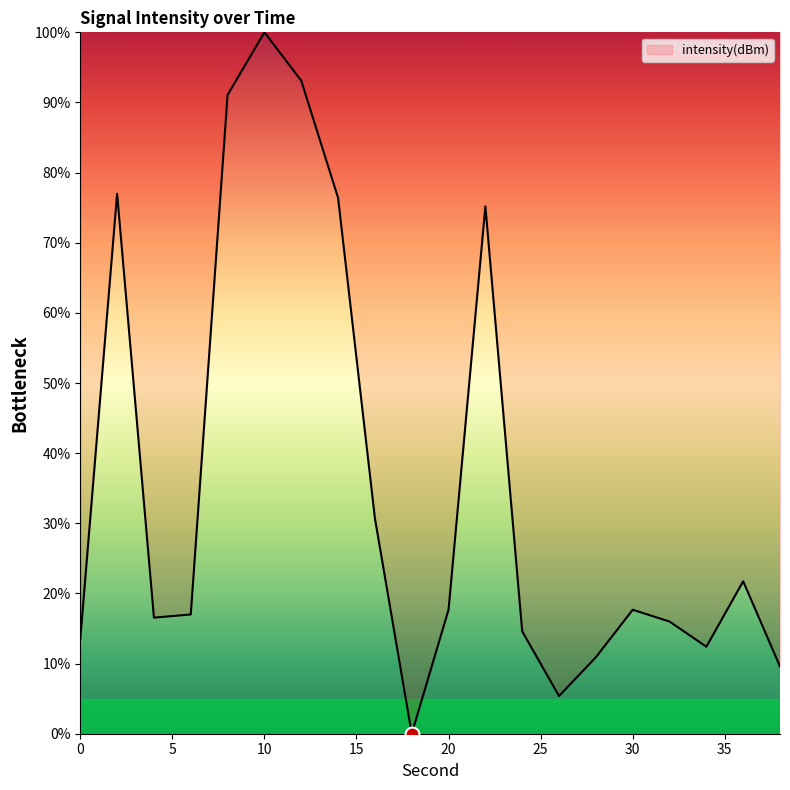

What is the difference between the maximum and minimum values?

100.0